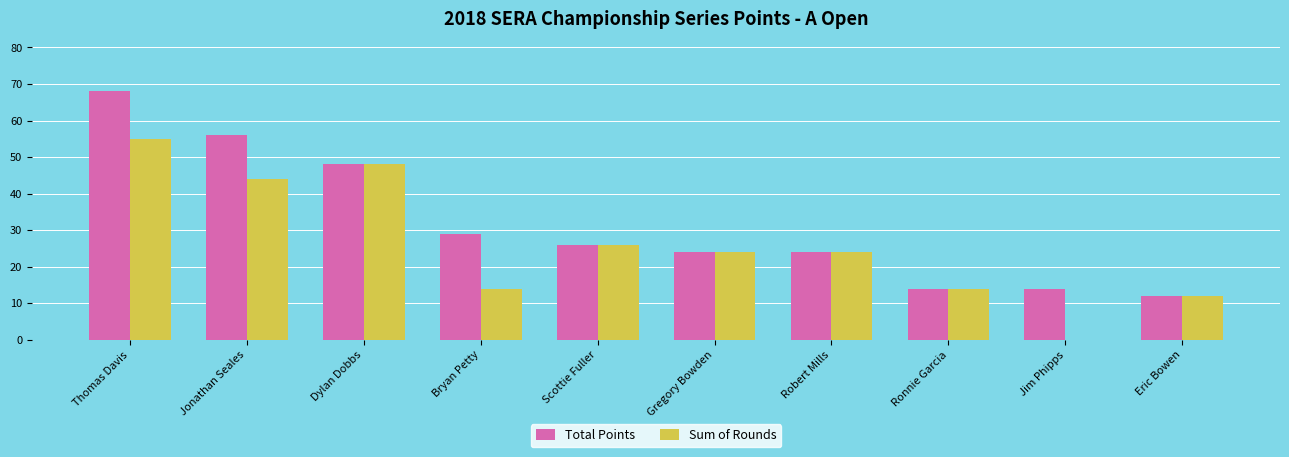

What is the average value of the Sum of Rounds series?

26